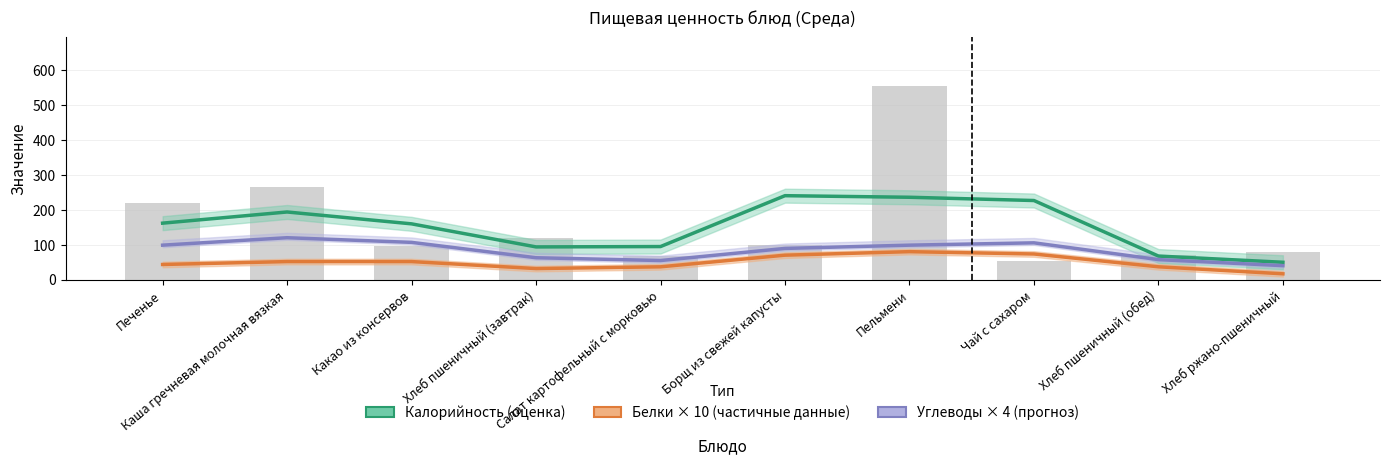

At how many categories does at least one series exceed 51?

9